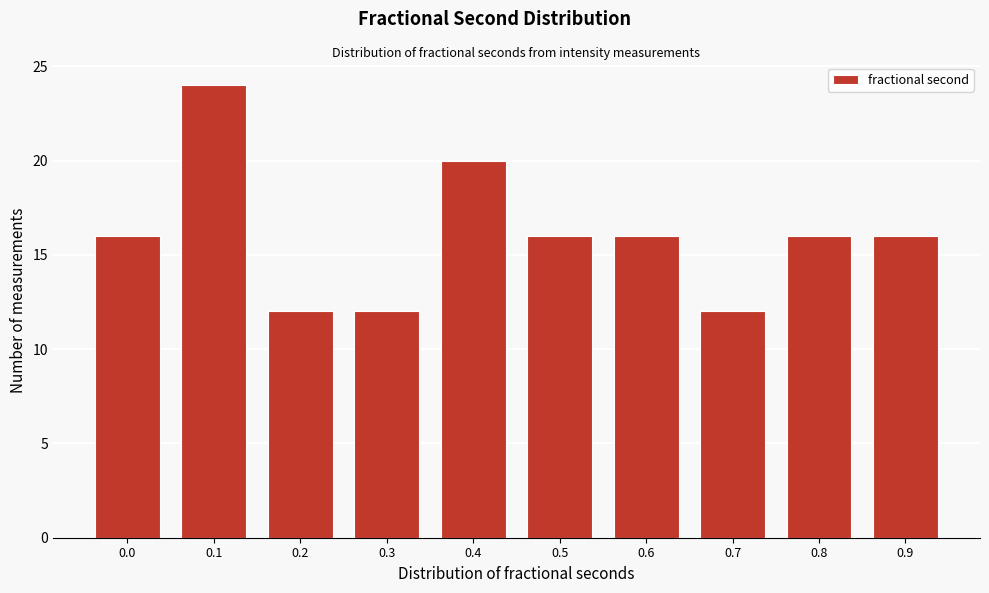

Reading left to right, extract all data points from this chart.

0.0=16	0.1=24	0.2=12	0.3=12	0.4=20	0.5=16	0.6=16	0.7=12	0.8=16	0.9=16